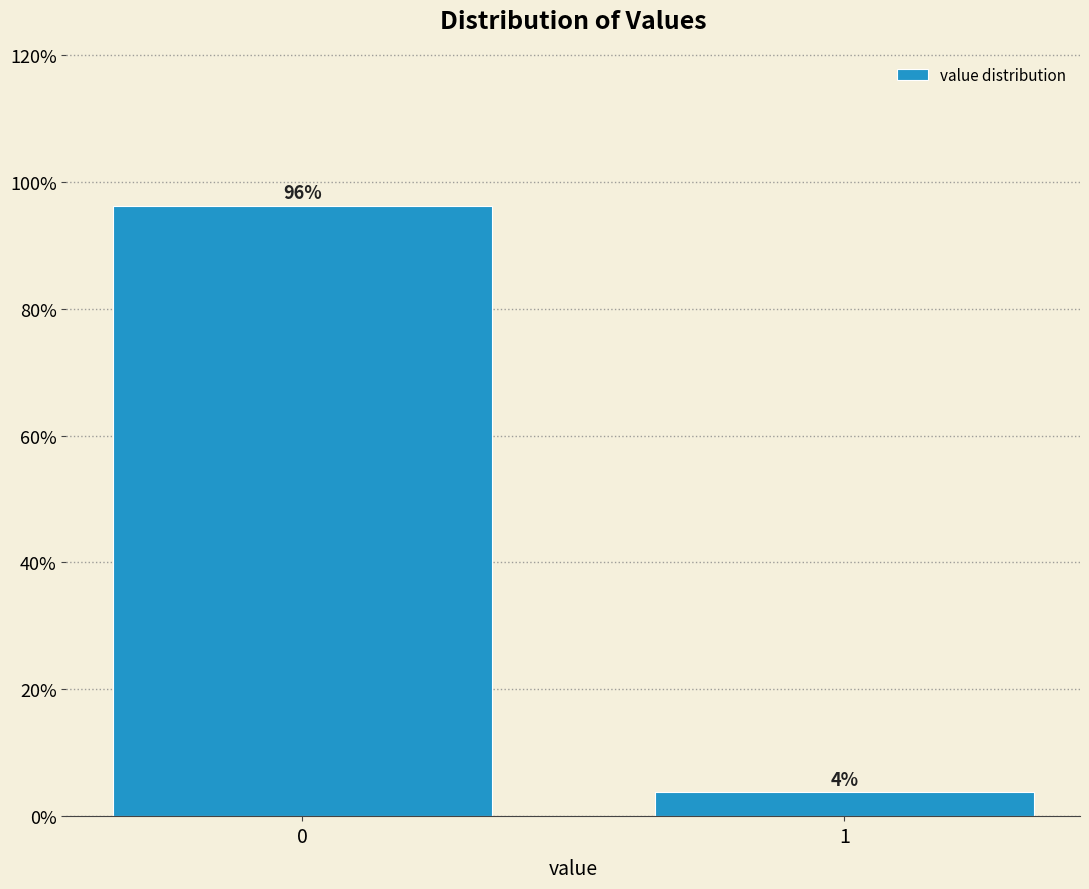

True or false: the data shows 53.9 at 0.

False